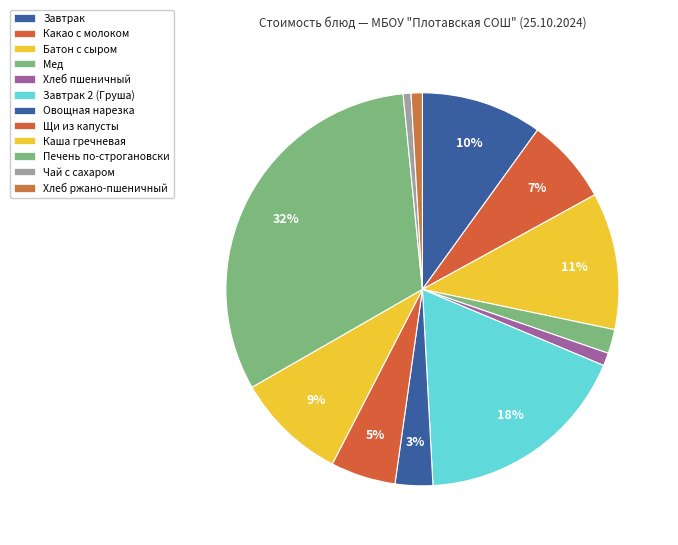

What percentage is the Батон с сыром slice, to the nearest percent?

11%